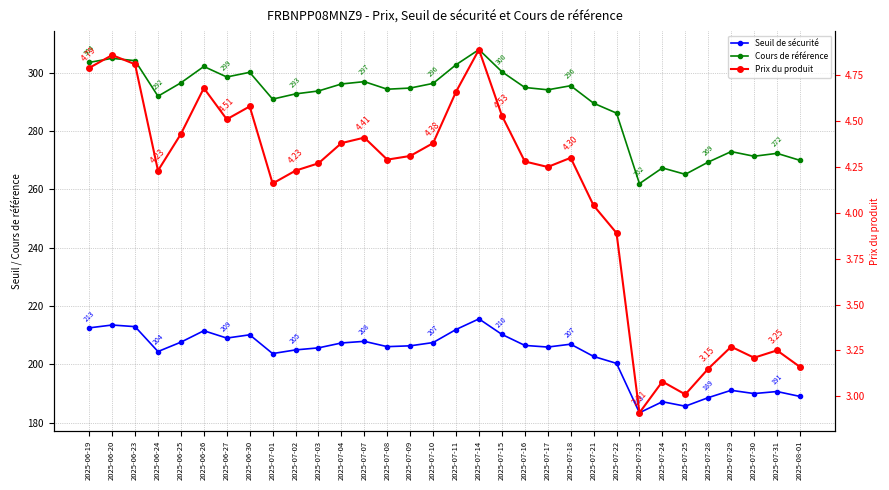

At which category is the sum across all series the highest?

2025-07-14